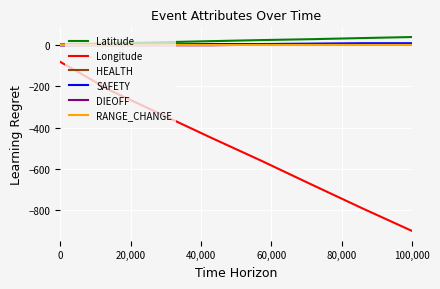

How many values in DIEOFF are above zero?

4